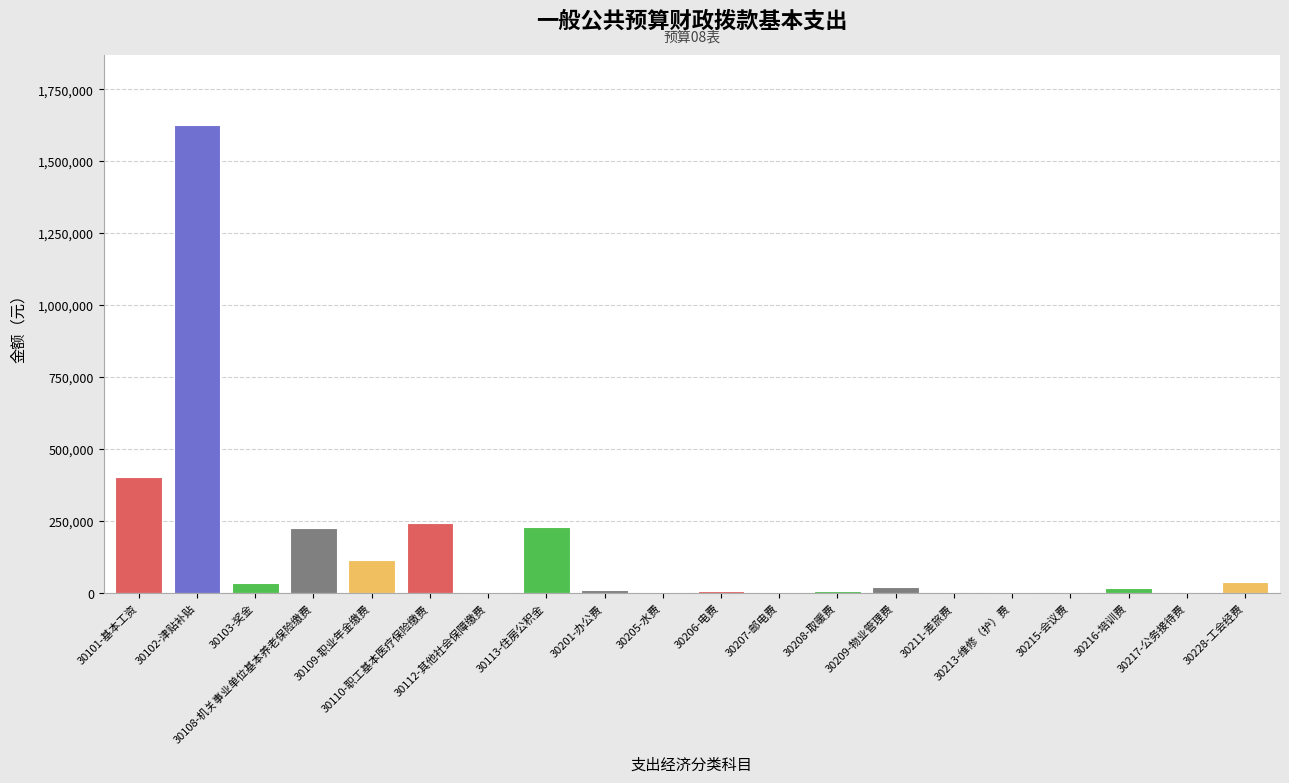

Where does the data first go above 16348?

30101-基本工资